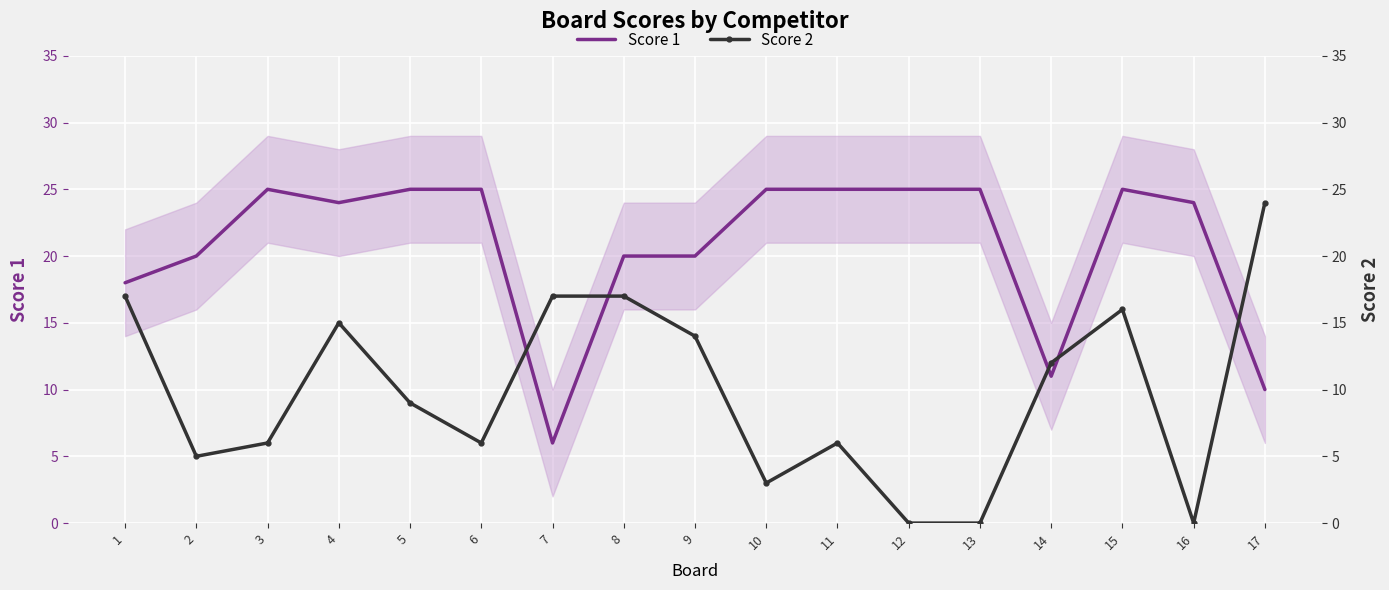

Rank the series at 8 from highest to lowest value.

Score 1, Score 2